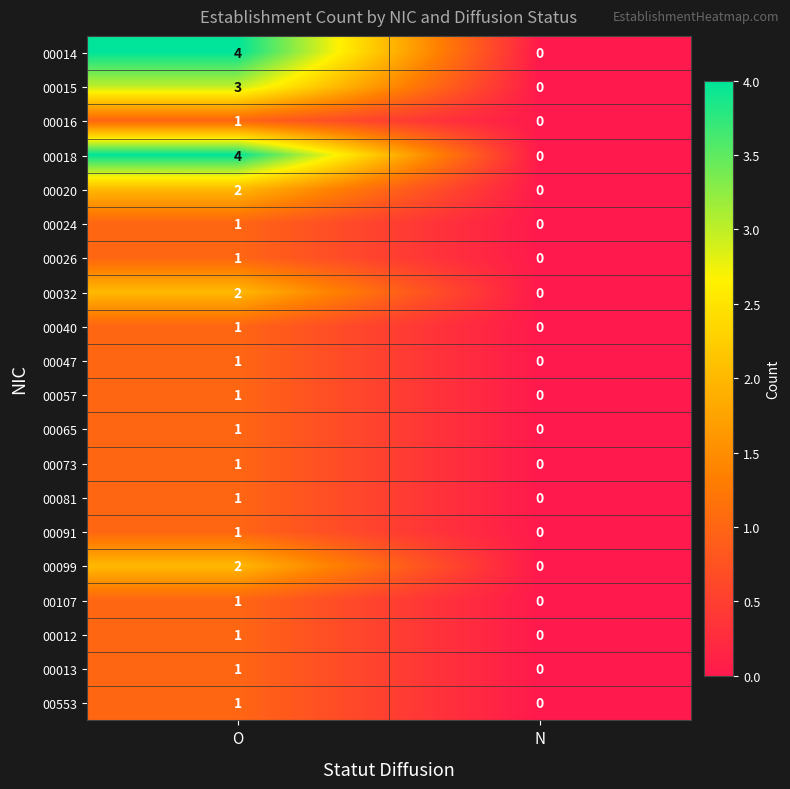

At which category does the chart reach its minimum across all series?

N